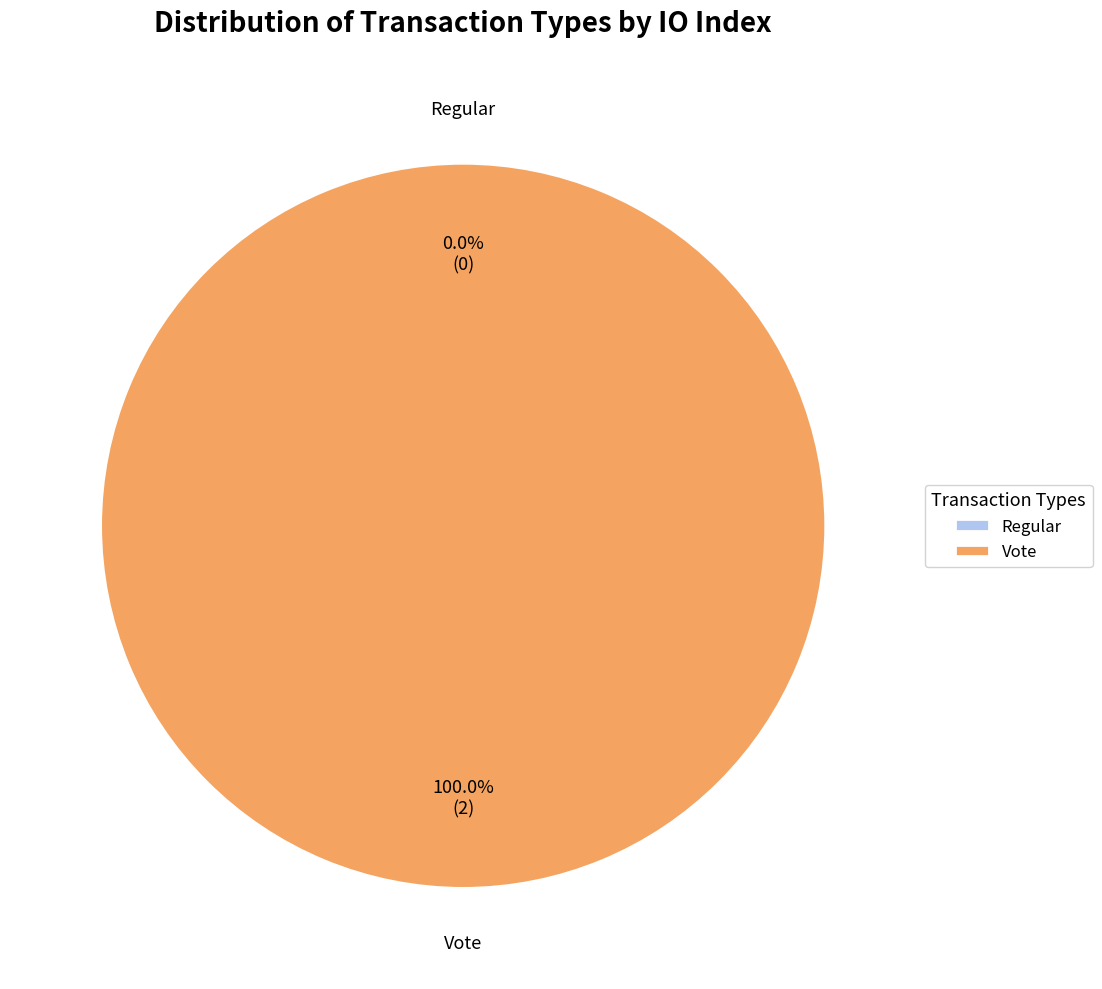

True or false: Vote accounts for 88% of the total.

False